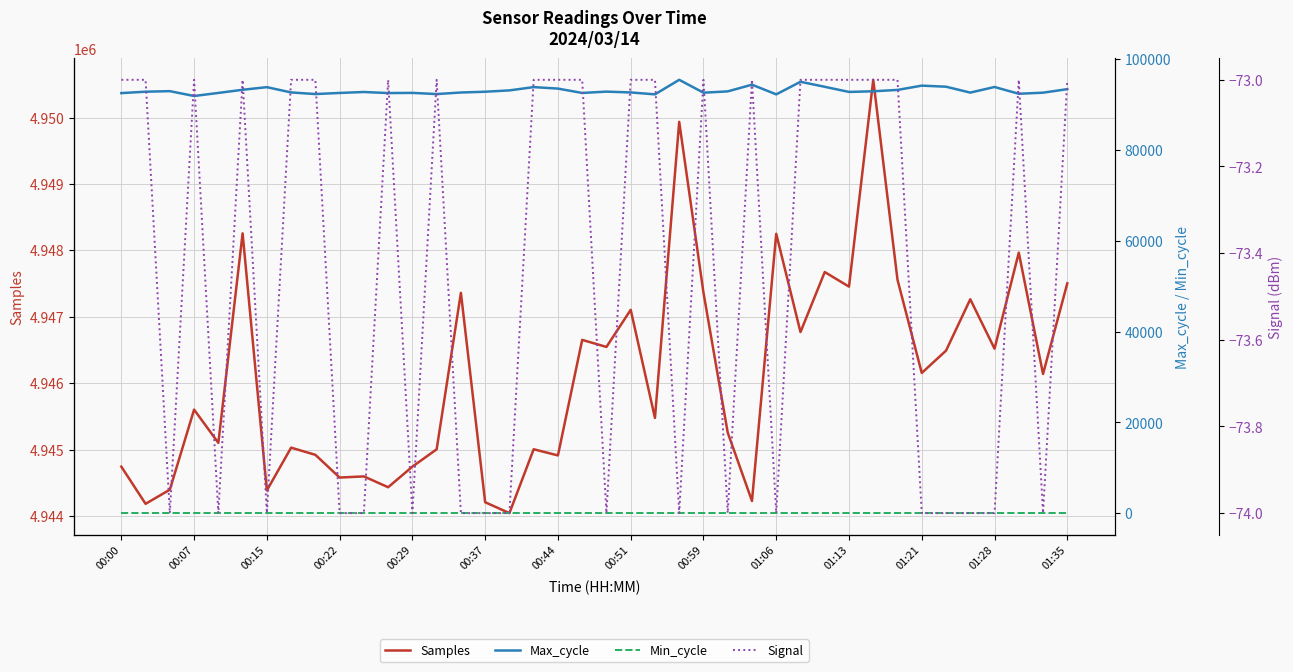

What is the difference between the highest and lowest values at 14?

4947434